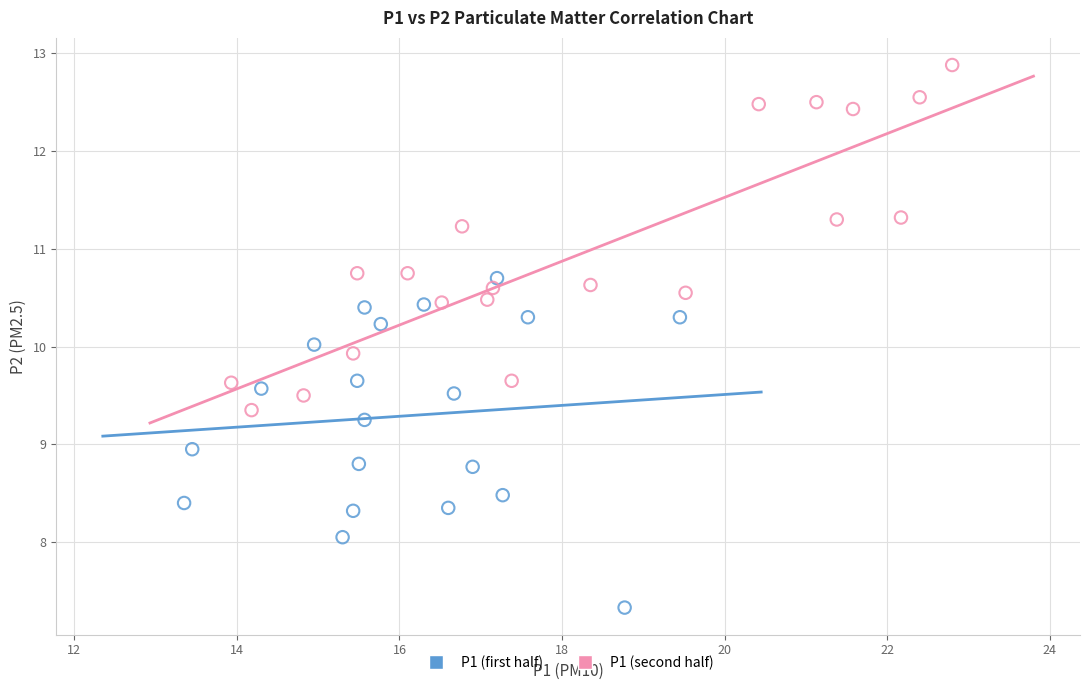

Which series reaches the maximum Y coordinate?

P1 (second half)